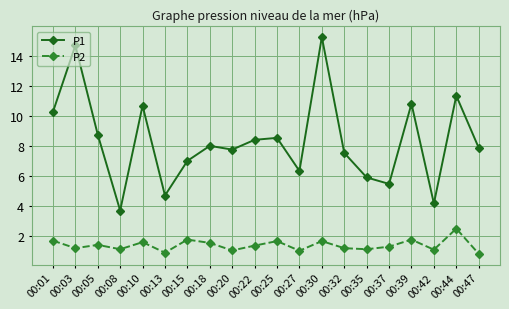

Which category has the highest value in the P1 series?

00:30